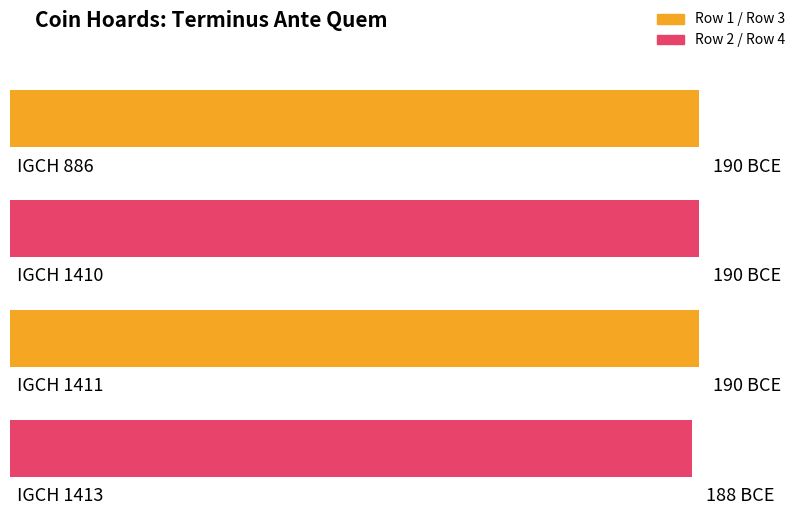

Is it true that the value at IGCH 1411 is -113?

False